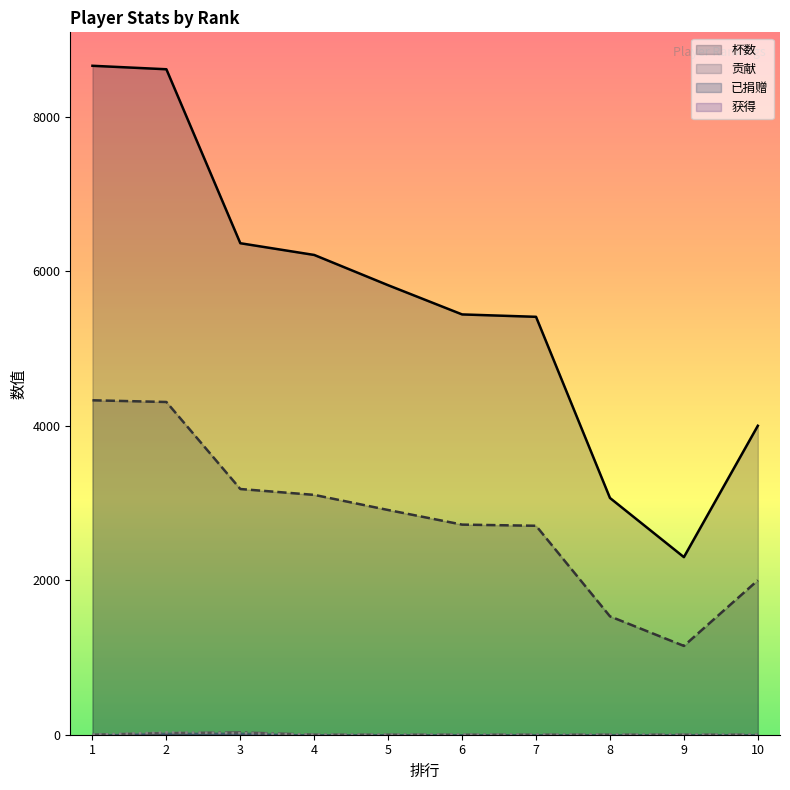

What is the average value of the 杯数 series?

5590